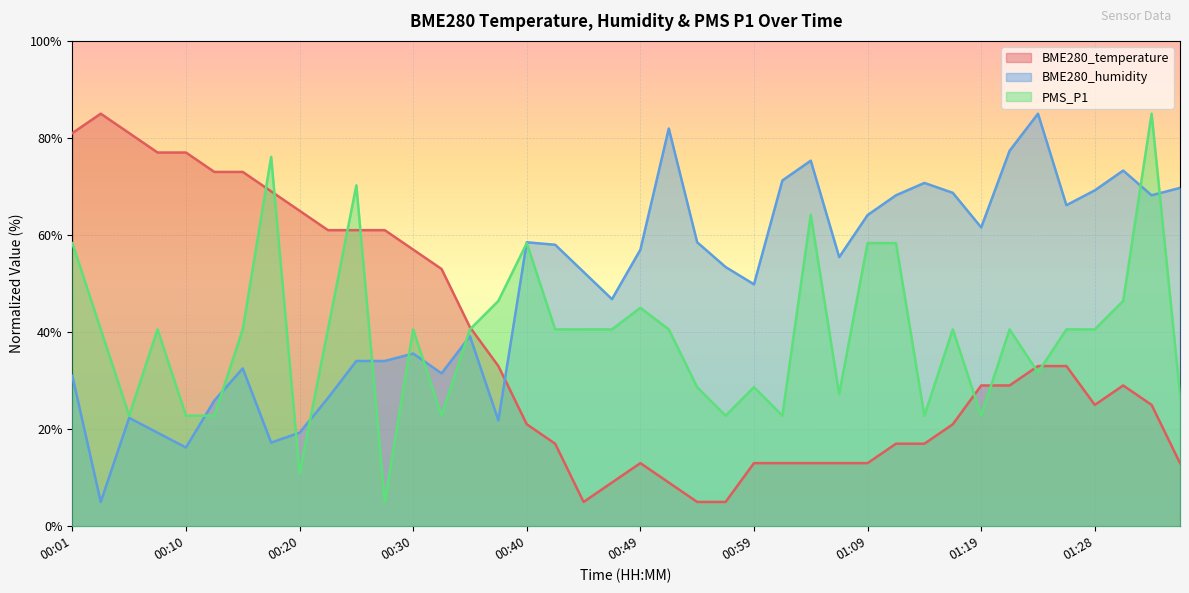

Rank the series at 00:13 from lowest to highest value.

PMS_P1, BME280_humidity, BME280_temperature